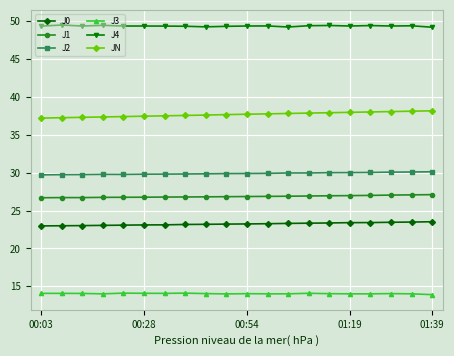

What is the value of the J1 point at the 17th from the left?

27.0